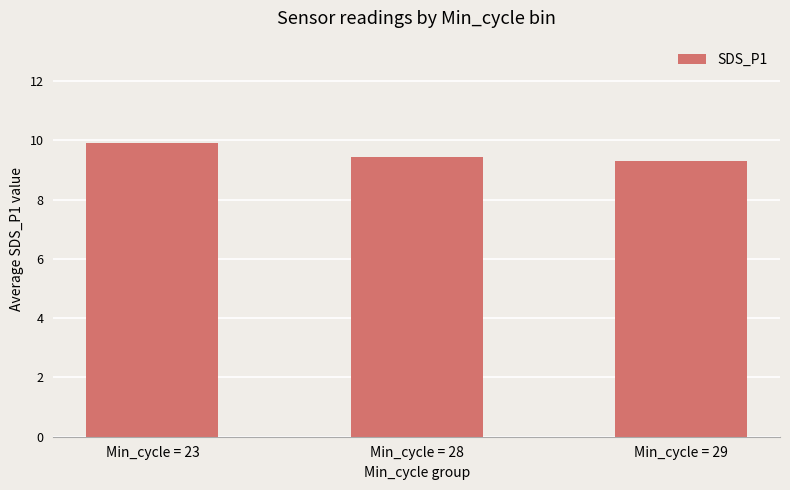

Reading left to right, transcribe all the data shown in this chart.

9.9	9.4	9.3